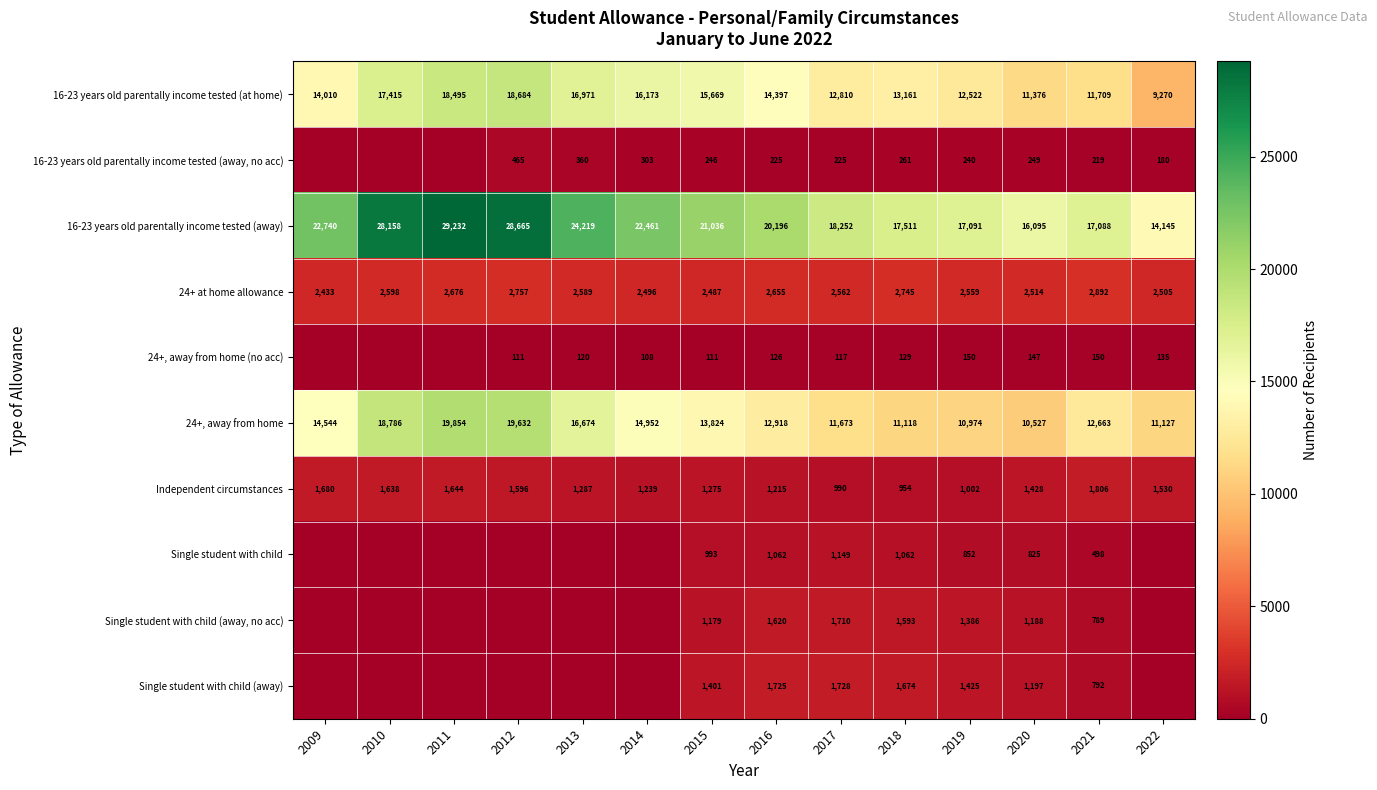

What is the average value of the 24+ at home allowance series?

2605